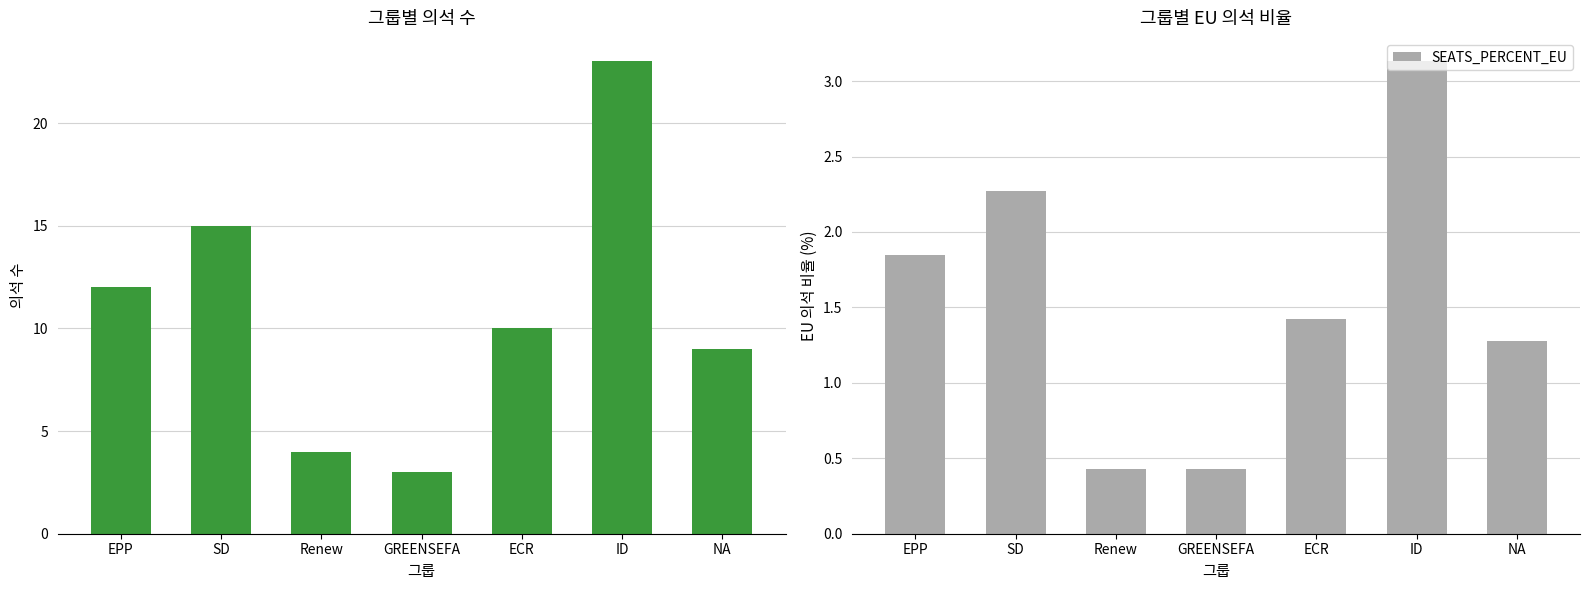

Count the number of categories in the chart.

7